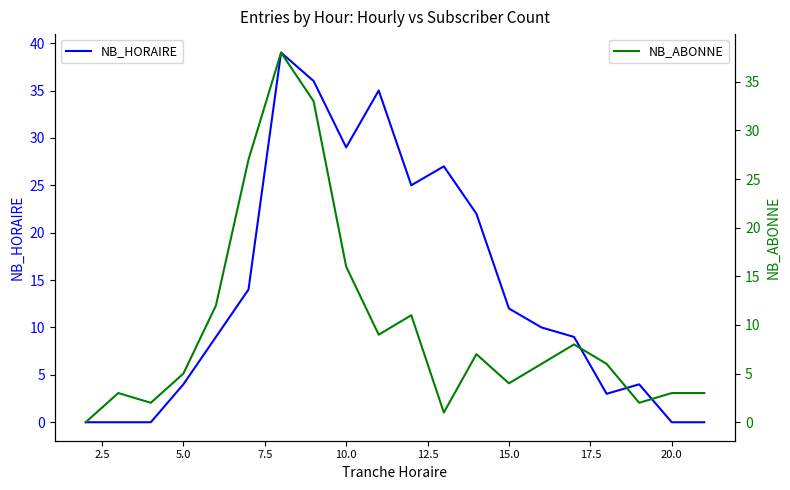

True or false: NB_HORAIRE and NB_ABONNE intersect in this chart.

True